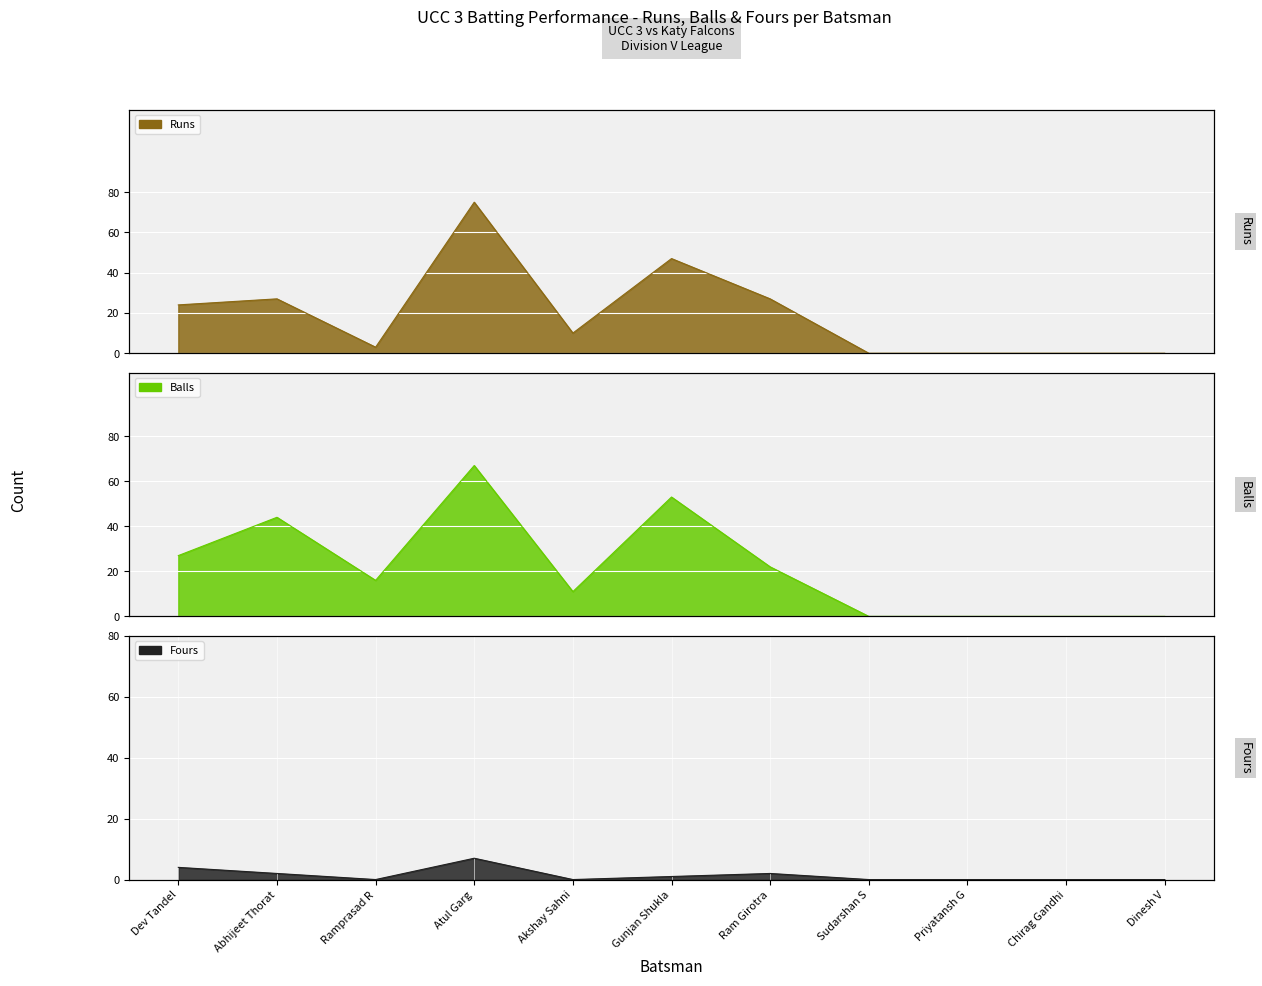

Which has a higher value, Dev Tandel or Priyatansh G?

Dev Tandel